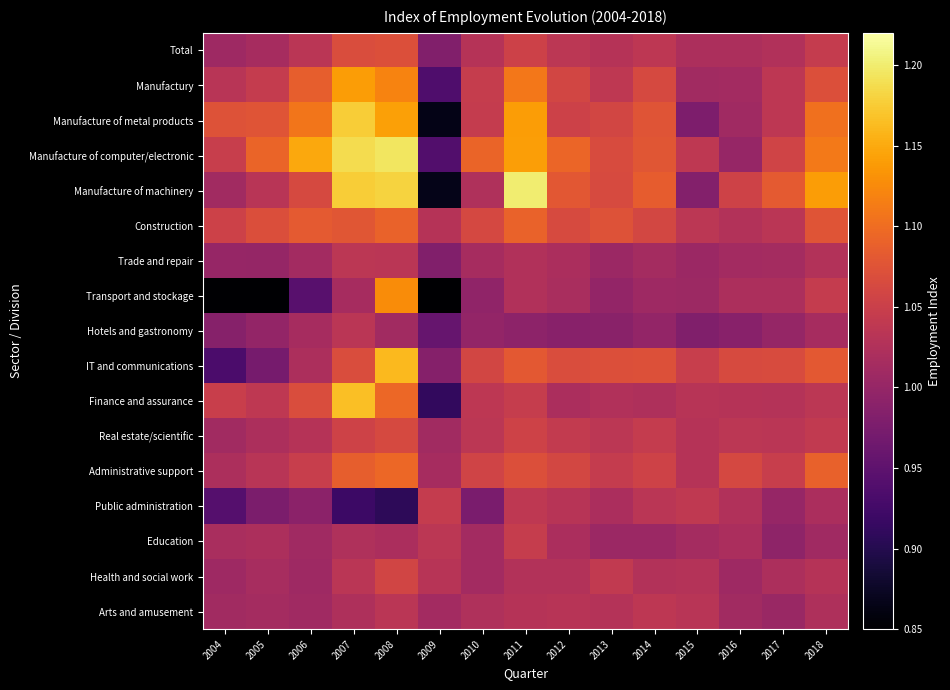

At which category is the sum across all series the highest?

2008